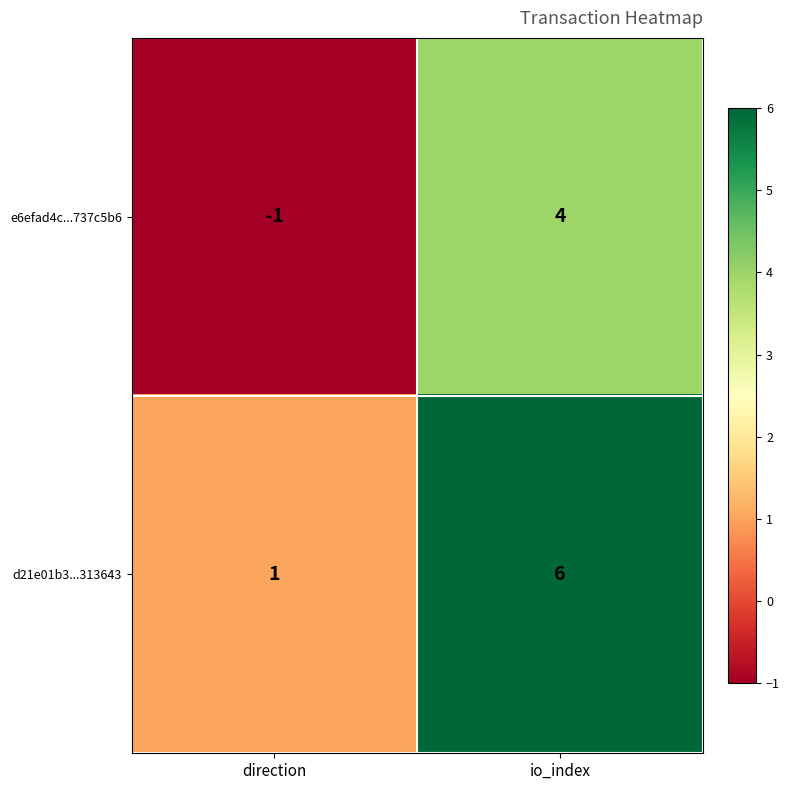

Reading left to right, extract all data points from this chart.

e6efad4c...737c5b6: direction=-1	io_index=4
d21e01b3...313643: direction=1	io_index=6